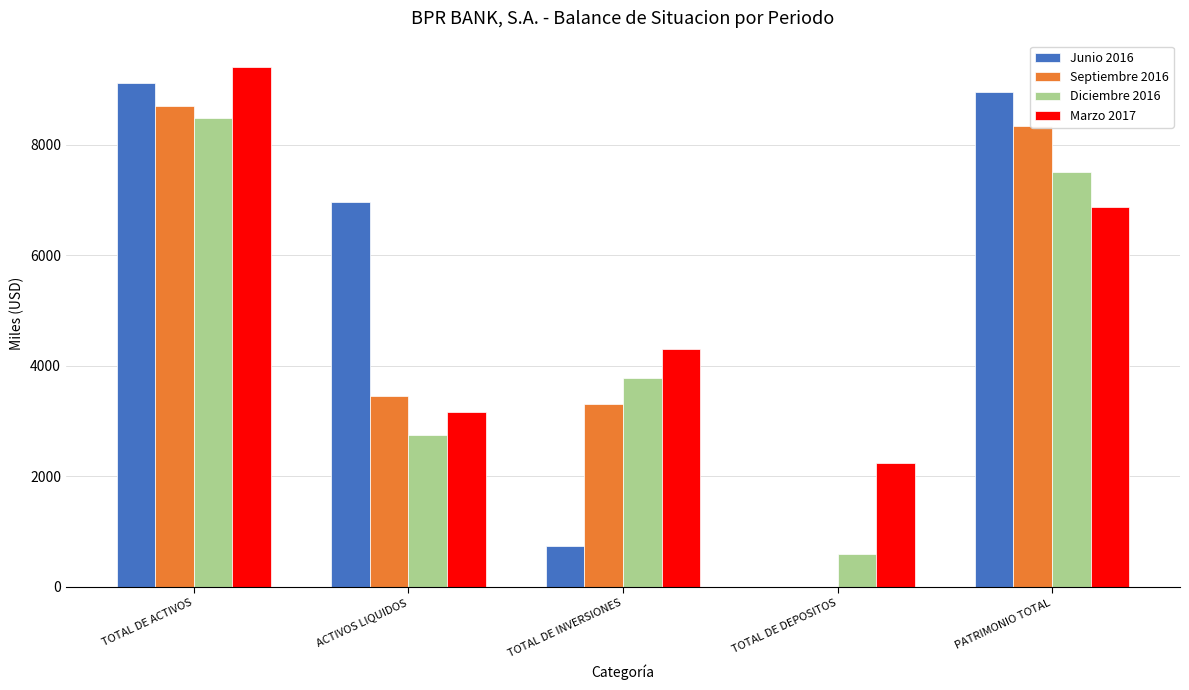

Is it true that Junio 2016 equals 3656.8 at TOTAL DE DEPOSITOS?

False